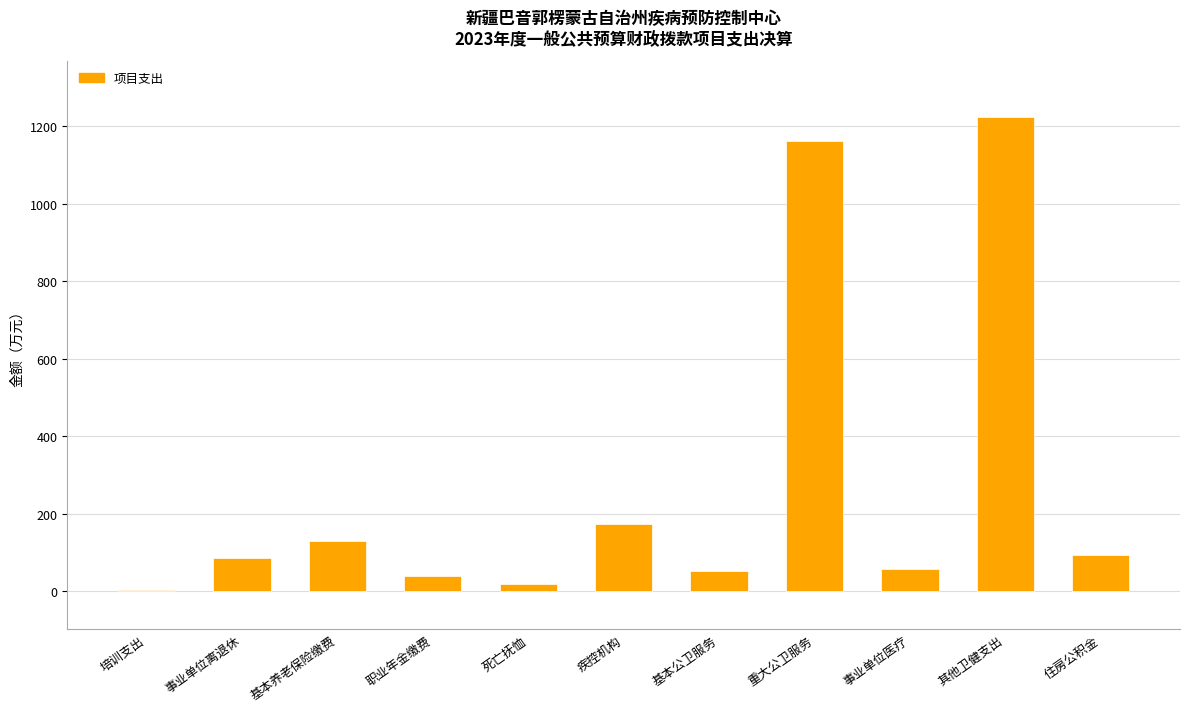

What is the approximate value at 职业年金缴费?

40.3